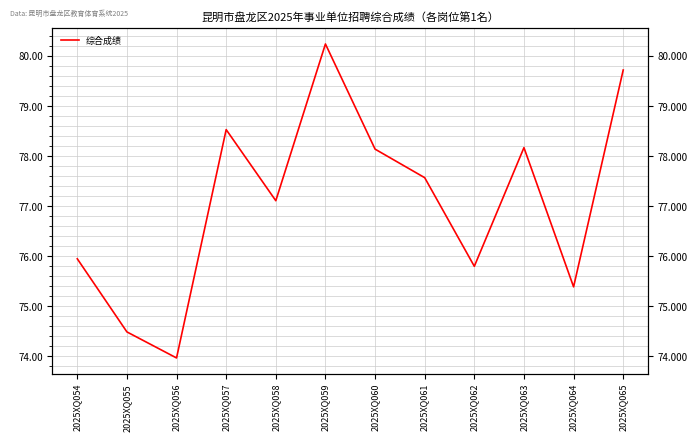

Reading left to right, list all the values displayed in this chart.

76.0	74.5	74.0	78.5	77.1	80.2	78.1	77.6	75.8	78.2	75.4	79.7